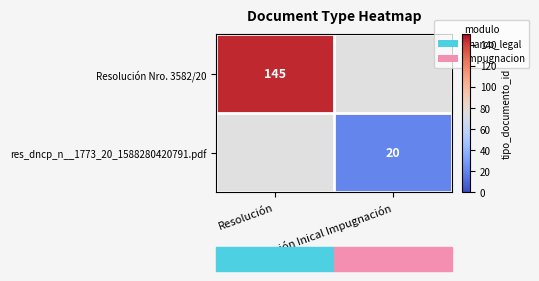

Where is Resolución Nro. 3582/20 nearest to the value 145?

Resolución